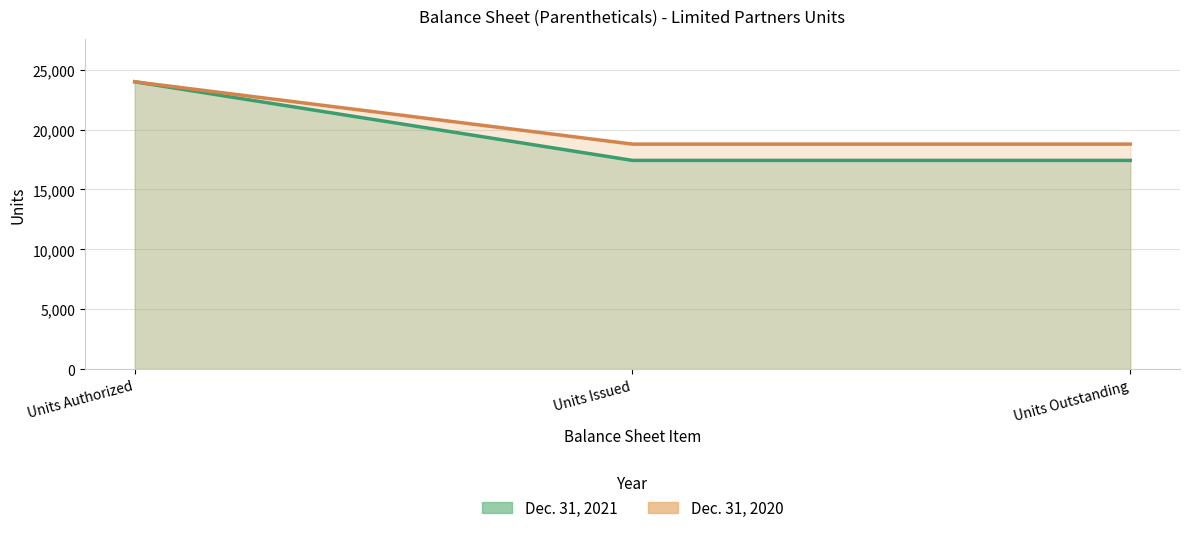

What is the label of the 3rd point from the left?

Units Outstanding